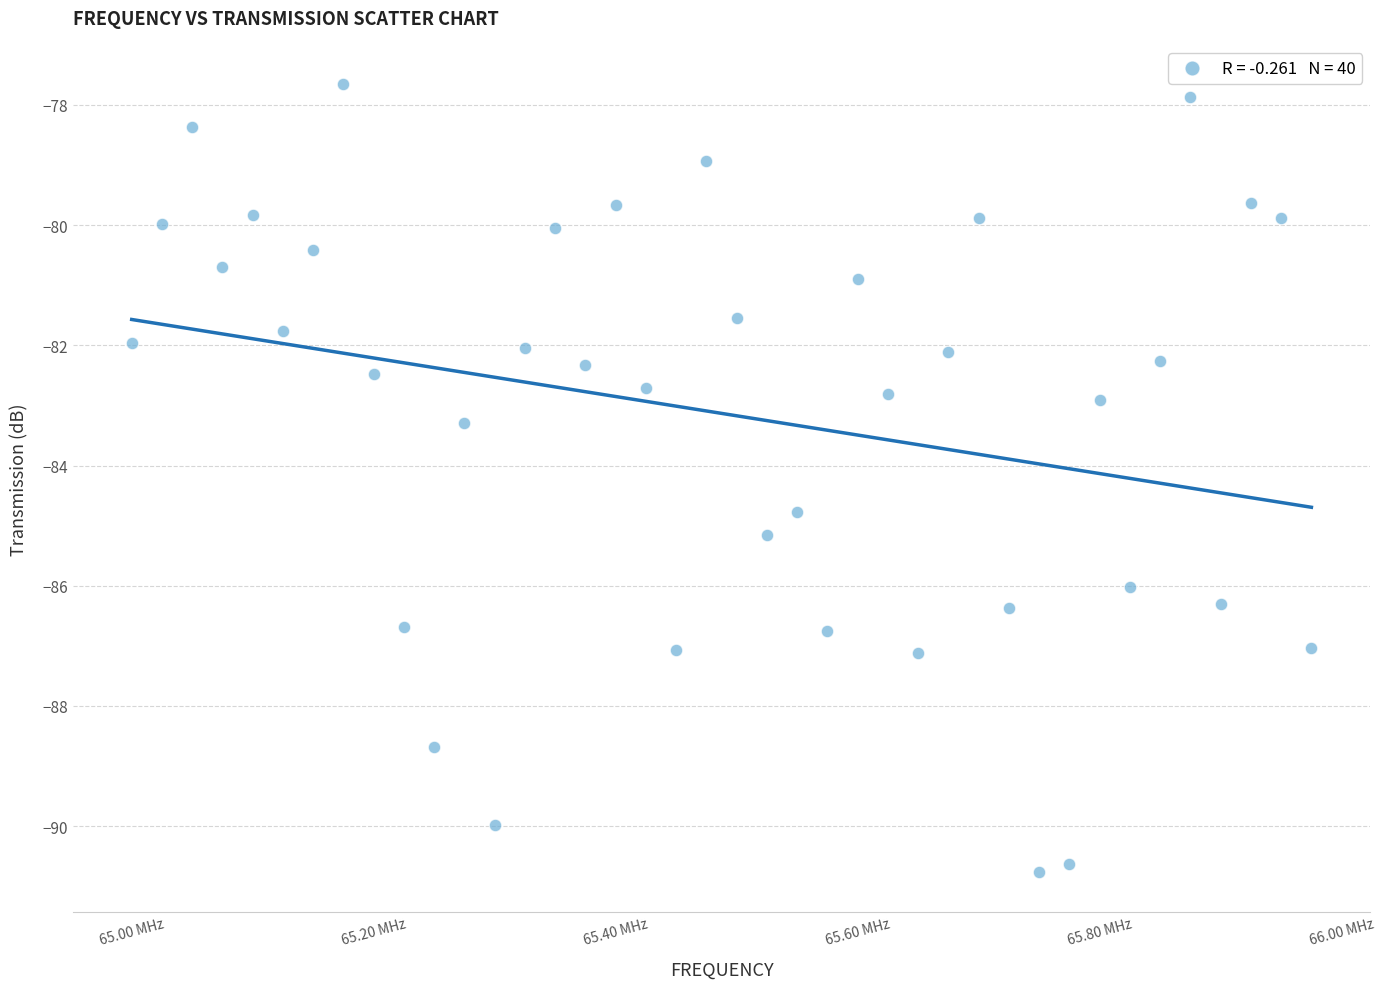

What is the range of Y values (max minus min)?

13.1